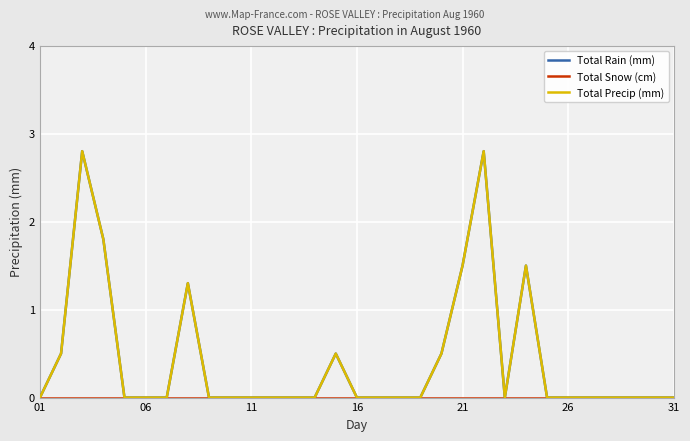

Does the chart have visible grid lines?

Yes